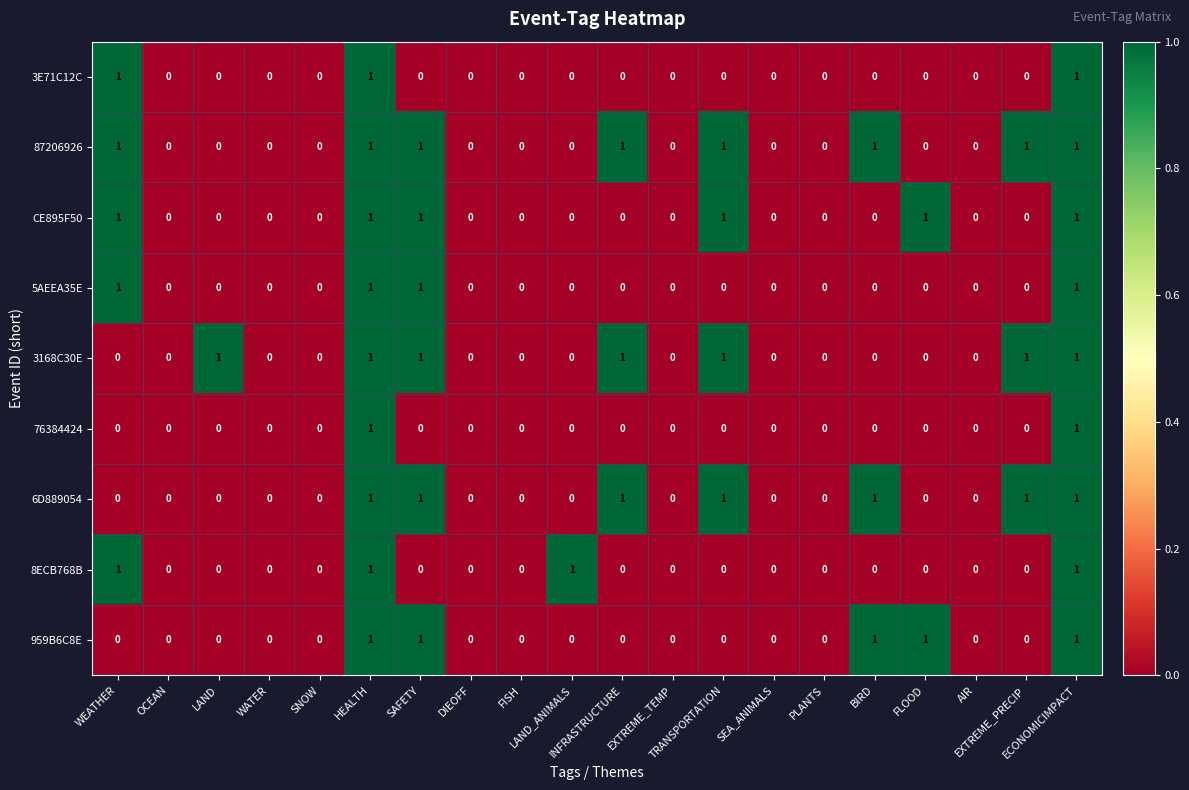

How many 8ECB768B values are between 0 and 1?

20